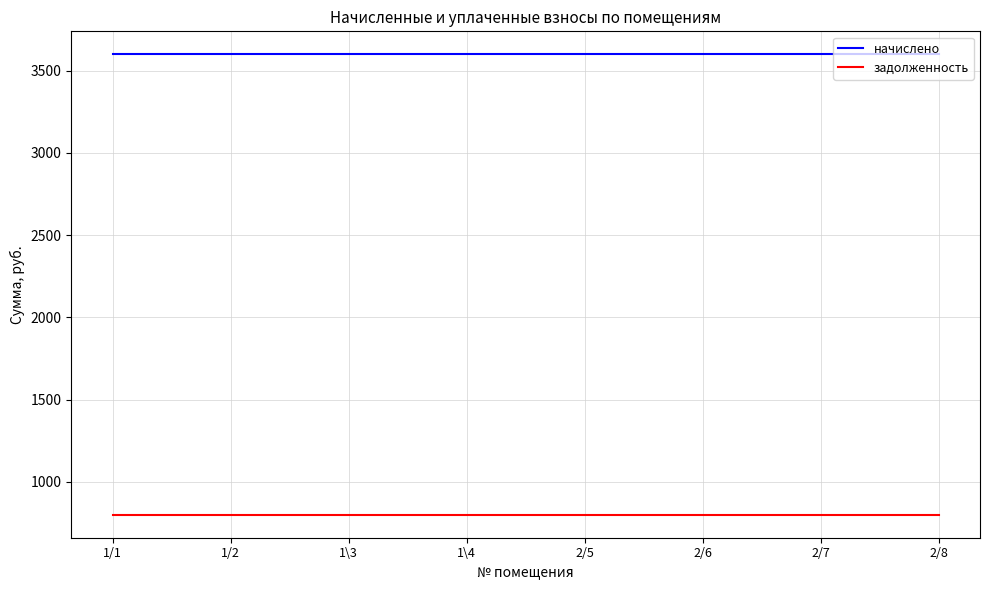

What is the difference between the highest and lowest values at 1\3?

2800